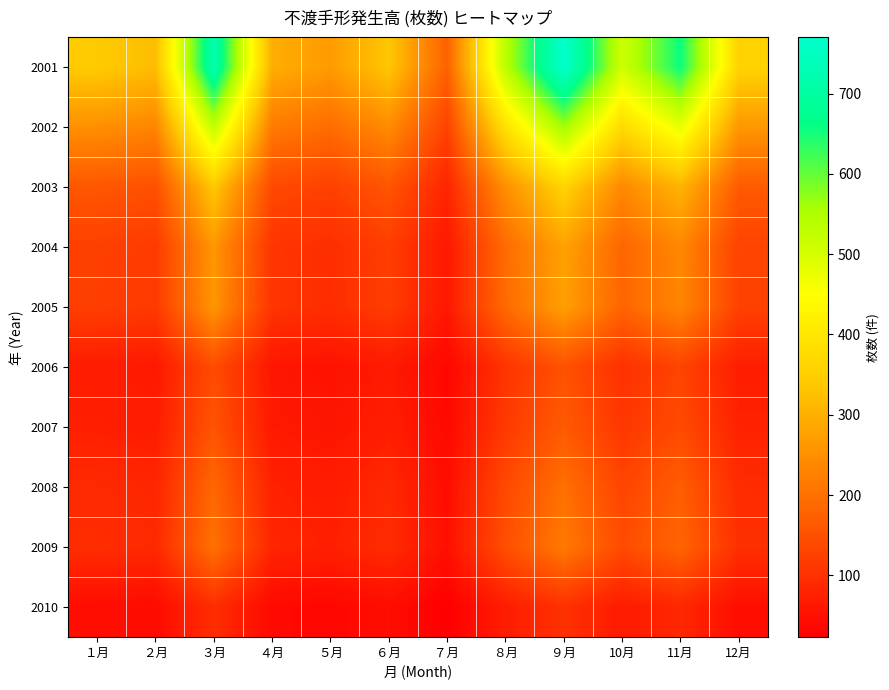

Reading left to right, extract all data points from this chart.

2001: １月=343	２月=320	３月=724	４月=297	５月=267	６月=336	７月=175	８月=534	９月=770	10月=511	11月=656	12月=358
2002: １月=250	２月=233	３月=528	４月=217	５月=194	６月=244	７月=128	８月=389	９月=561	10月=372	11月=478	12月=261
2003: １月=160	２月=149	３月=338	４月=139	５月=125	６月=157	７月=82	８月=249	９月=359	10月=238	11月=306	12月=167
2004: １月=124	２月=116	３月=261	４月=107	５月=96	６月=121	７月=63	８月=193	９月=278	10月=184	11月=237	12月=129
2005: １月=122	２月=114	３月=258	４月=106	５月=95	６月=119	７月=62	８月=190	９月=274	10月=182	11月=233	12月=127
2006: １月=68	２月=63	３月=143	４月=59	５月=53	６月=66	７月=35	８月=106	９月=152	10月=101	11月=130	12月=71
2007: １月=74	２月=69	３月=155	４月=64	５月=57	６月=72	７月=38	８月=114	９月=165	10月=110	11月=141	12月=77
2008: １月=89	２月=83	３月=187	４月=77	５月=69	６月=87	７月=45	８月=138	９月=199	10月=132	11月=170	12月=93
2009: １月=95	２月=89	３月=201	４月=83	５月=74	６月=93	７月=49	８月=148	９月=214	10月=142	11月=182	12月=99
2010: １月=45	２月=42	３月=95	４月=39	５月=35	６月=44	７月=23	８月=70	９月=101	10月=67	11月=86	12月=47